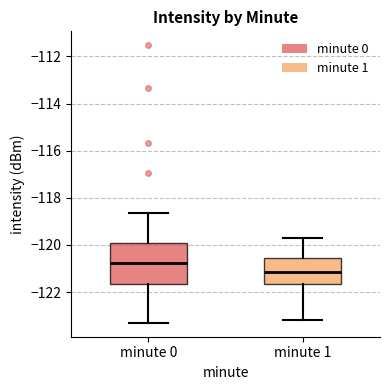

Reading left to right, transcribe this box plot: for each box, give where its median line is, the range the box spans, and where its two whiskers end, as read against the y-axis. The values are not printed on the chart, so give them approximately, as read against the axis.

minute 0: median -120.8, box -121.6 to -120.0, whiskers -123.4 to -118.6
minute 1: median -121.2, box -121.6 to -120.6, whiskers -123.2 to -119.8